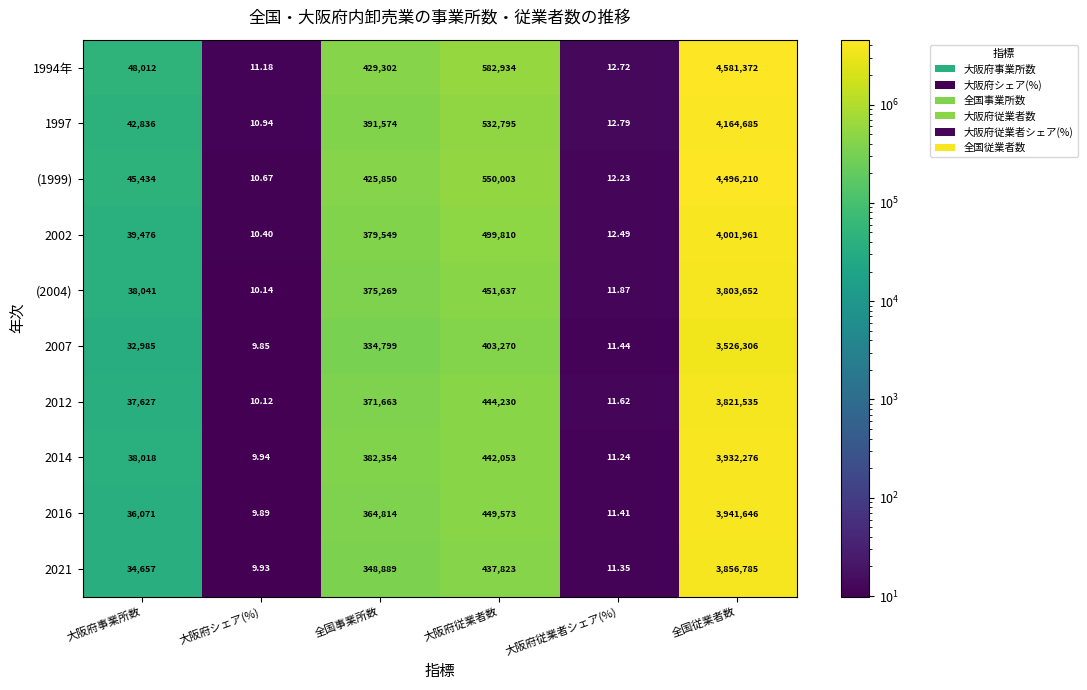

At which category is the sum across all series the highest?

全国従業者数